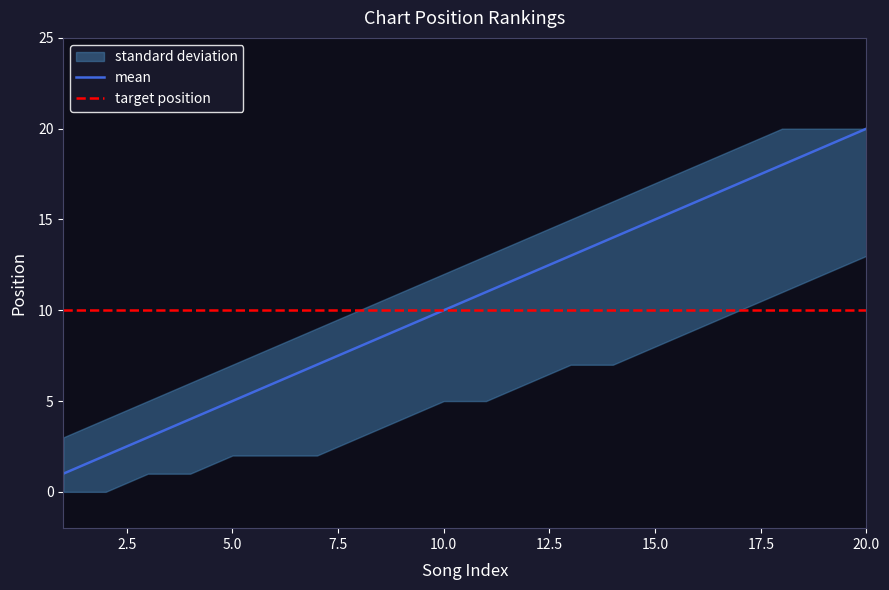

What is the difference between the maximum and minimum values in the lower_band series?

13